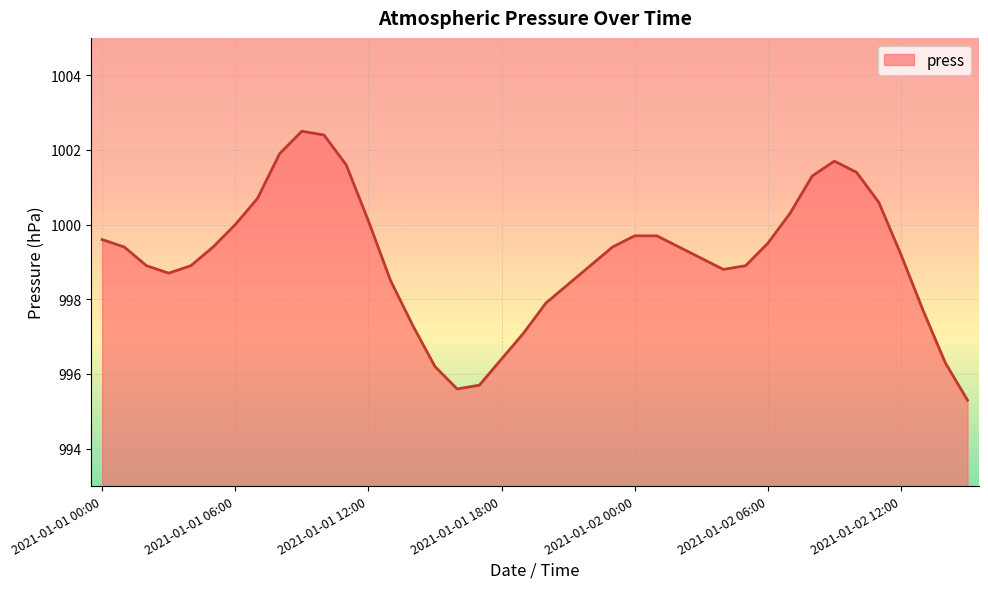

What is the difference between the maximum and minimum values?

7.2